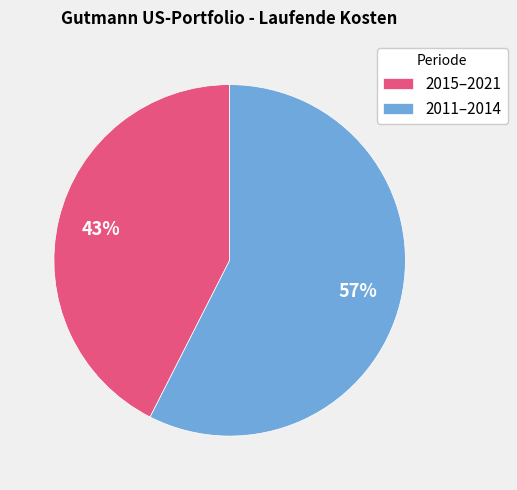

Does any single category account for the majority?

Yes